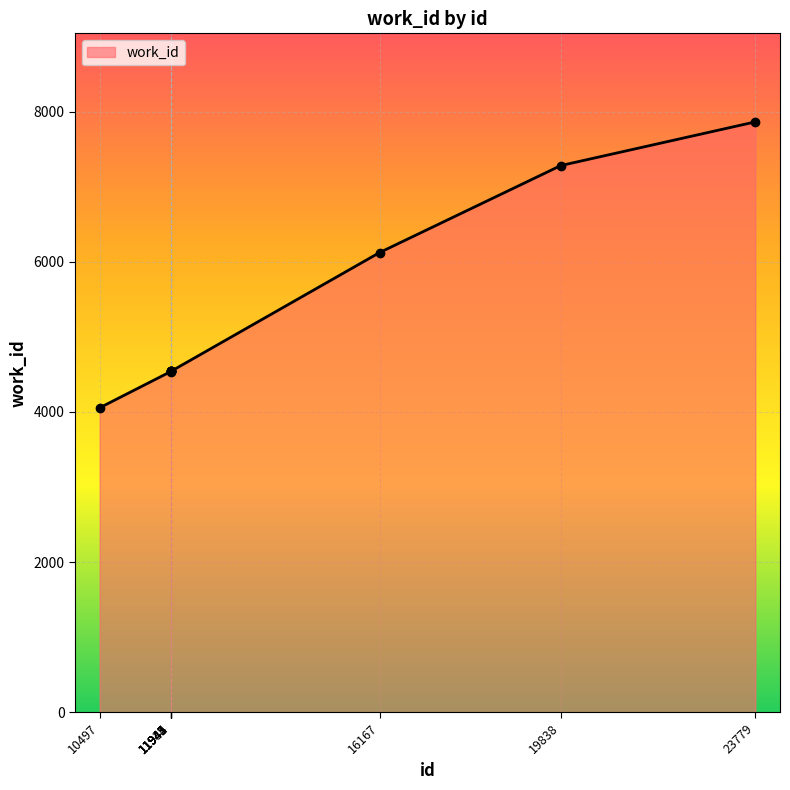

At which category does the chart reach its peak across all series?

23779